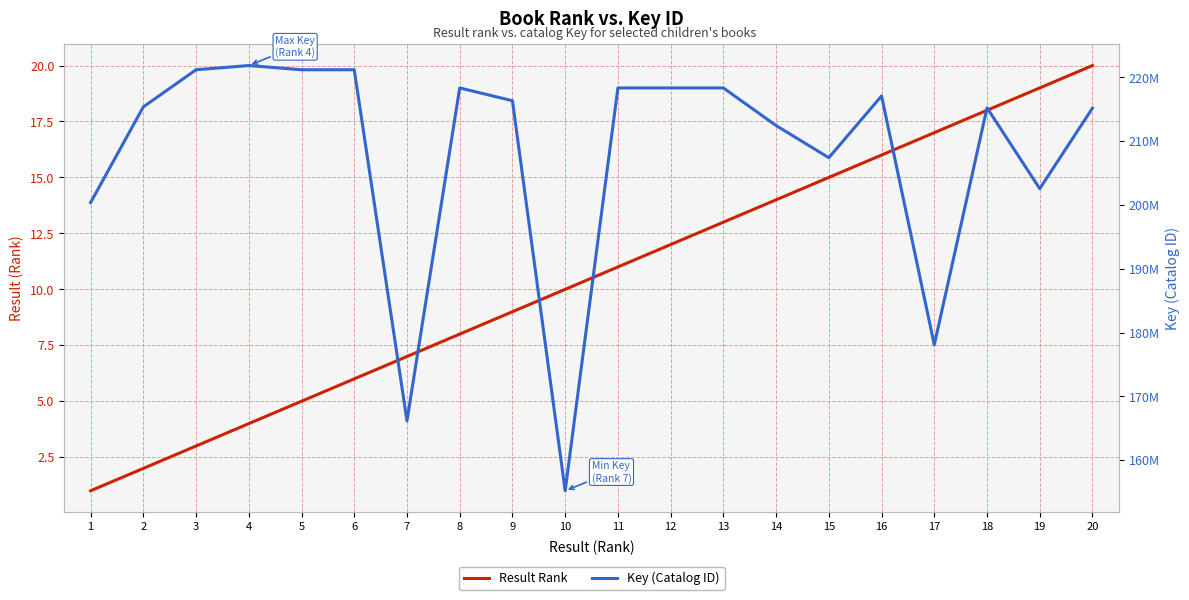

What is the sum of the Key (Catalog ID) values at 6 and 18?

436445606